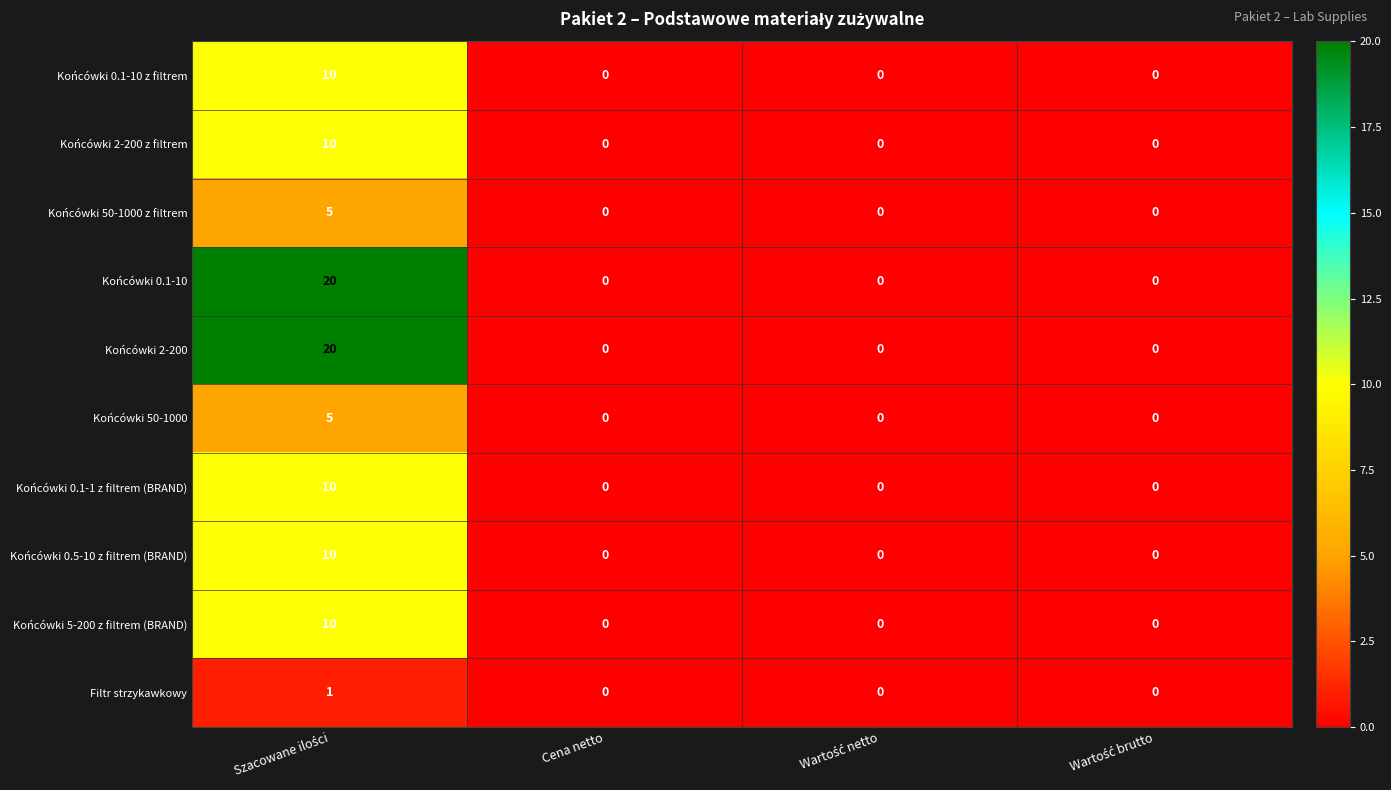

True or false: Końcówki 0.1-10 has a value of -13 at Cena netto.

False